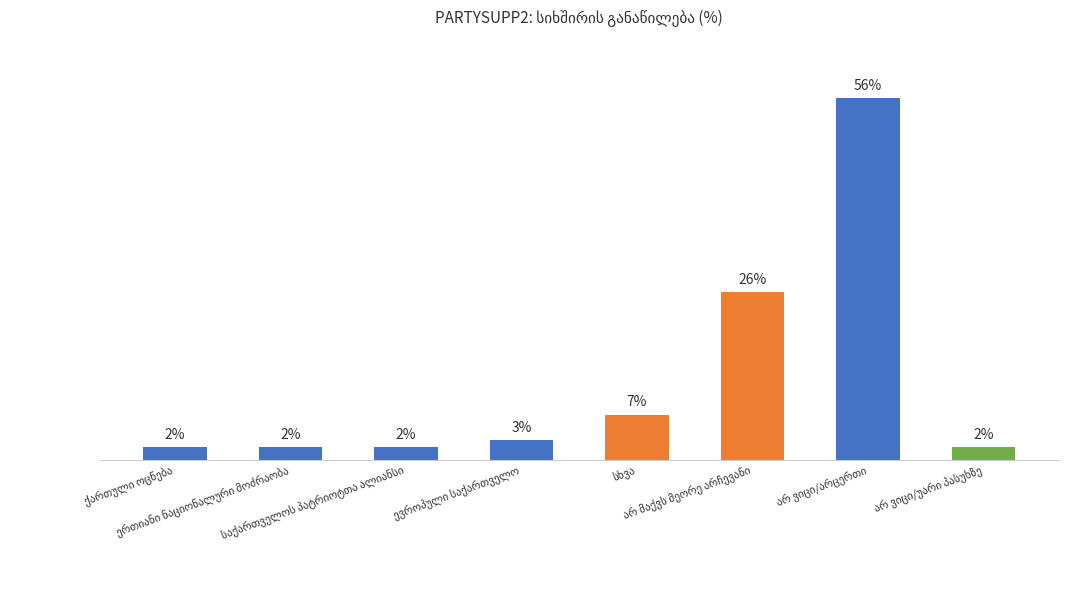

List the labels in order of value, smallest first.

ქართული ოცნება, ერთიანი ნაციონალური მოძრაობა, საქართველოს პატრიოტთა ალიანსი, არ ვიცი/უარი პასუხზე, ევროპული საქართველო, სხვა, არ მაქვს მეორე არჩევანი, არ ვიცი/არცერთი